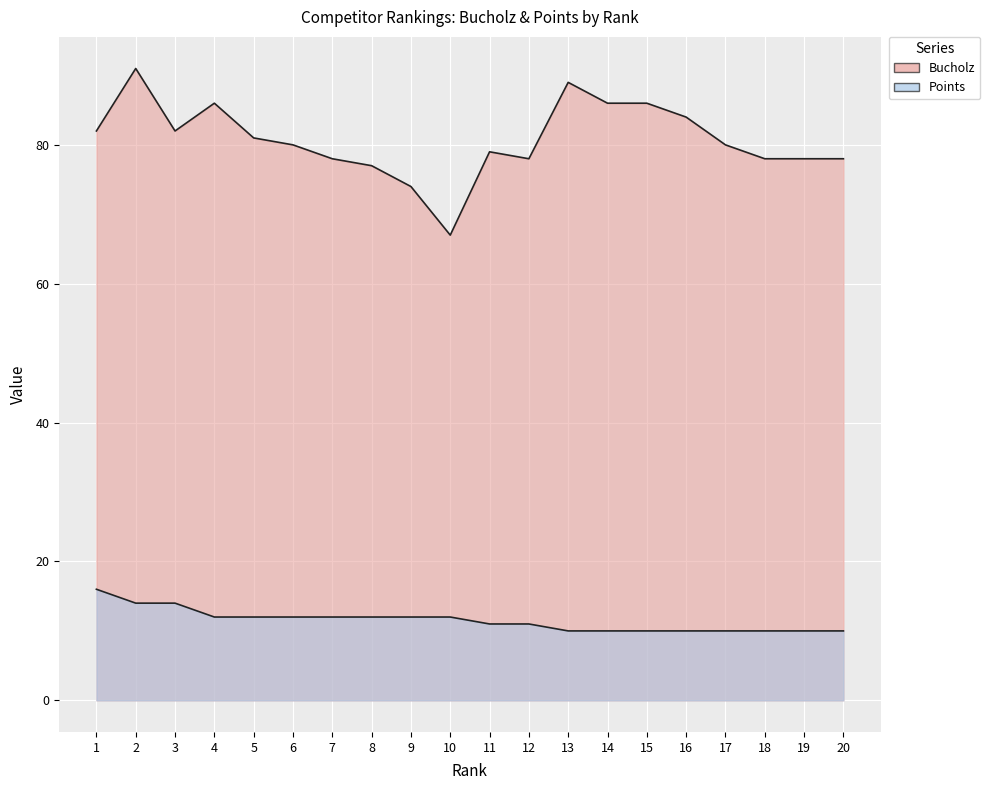

At 2, list the series in order from smallest to largest.

Points, Bucholz